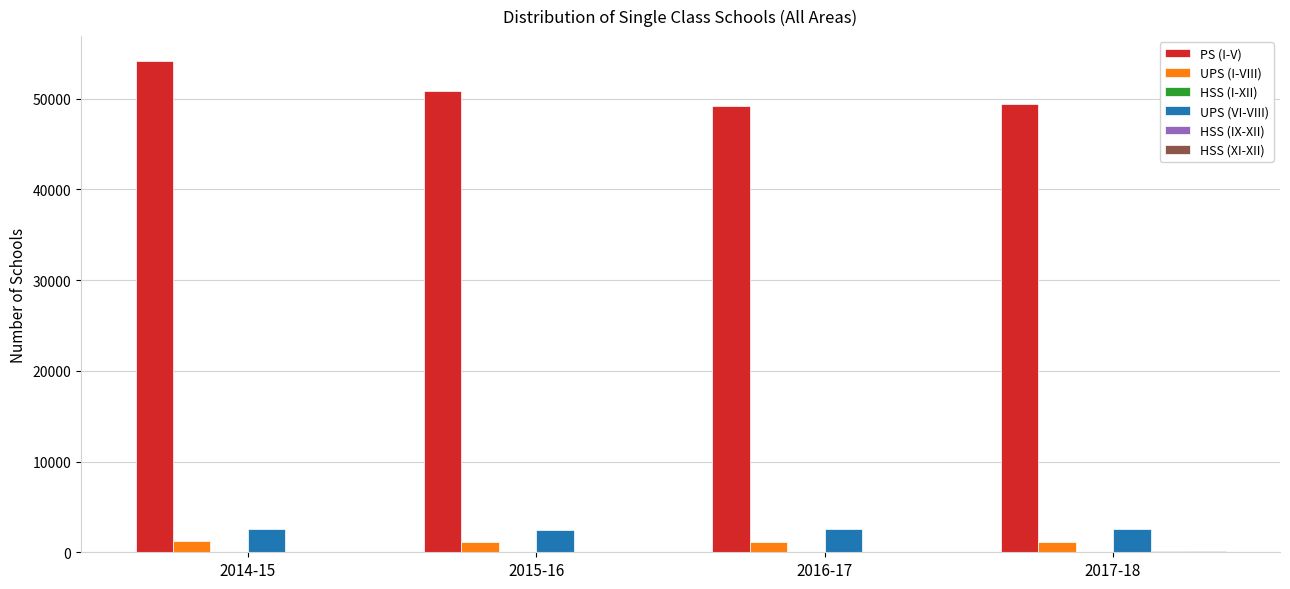

Which series has the largest total across all categories?

PS (I-V)